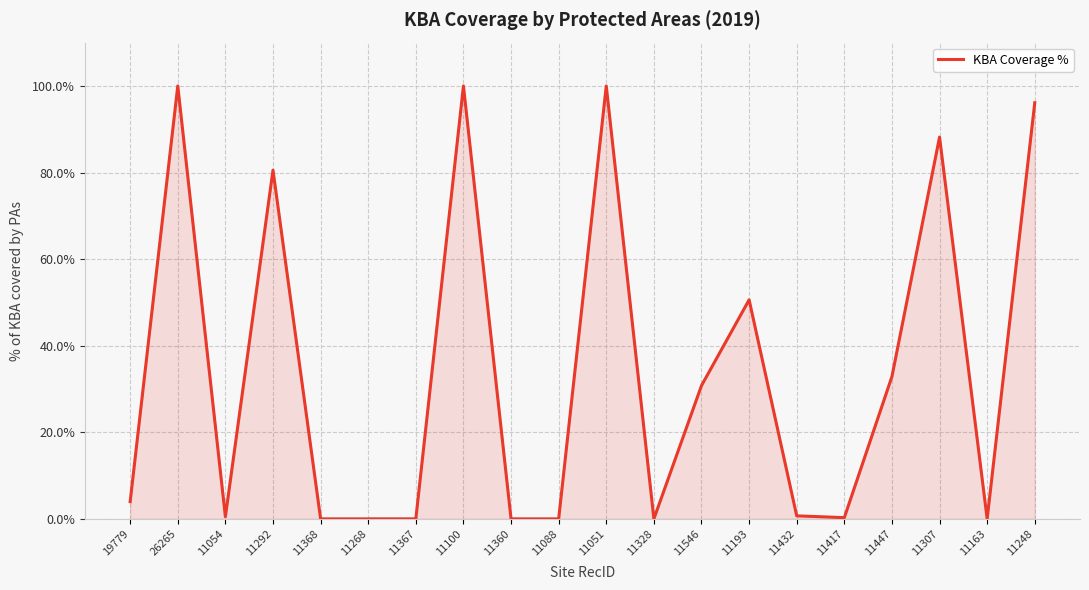

How many lines are shown in the chart?

1